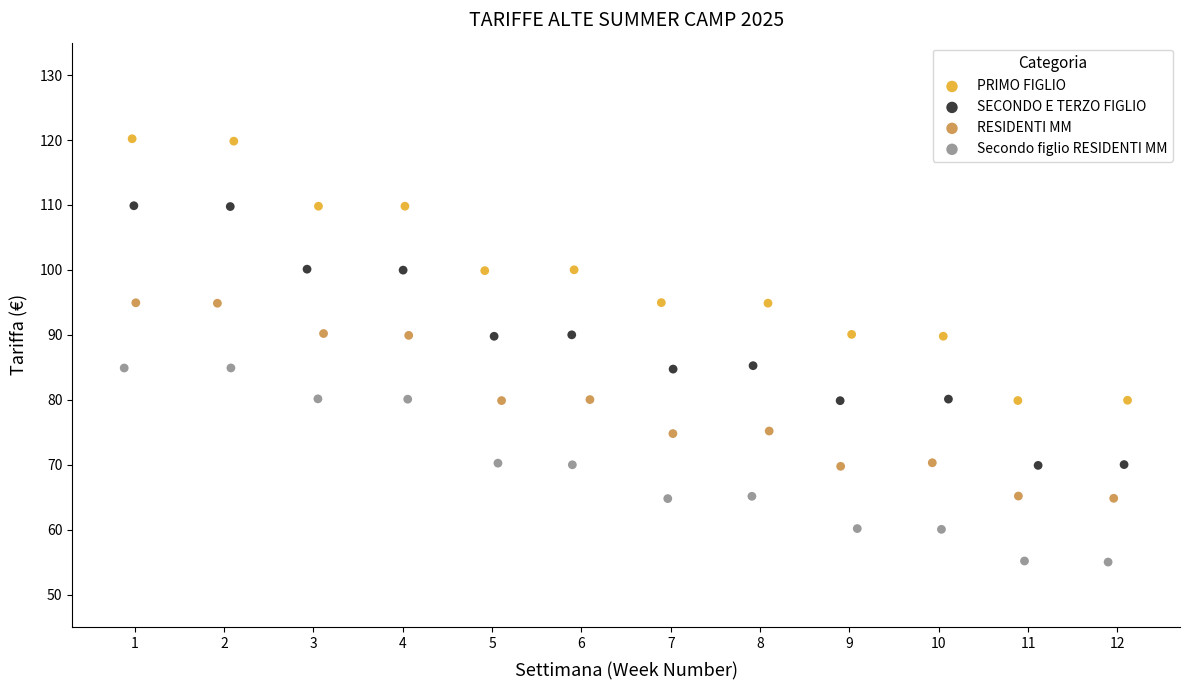

Which series contains the lowest Y value?

Secondo figlio RESIDENTI MM